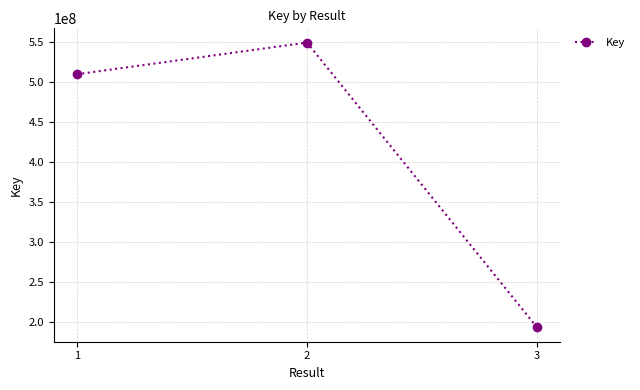

Reading left to right, extract all data points from this chart.

1=509216417	2=548773548	3=192863168